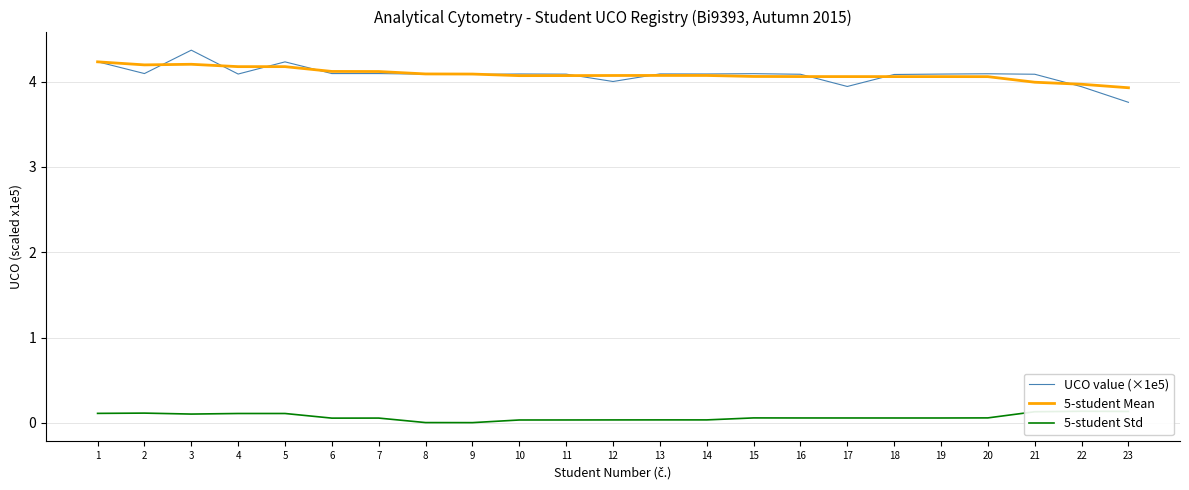

How many data points does each series have?

23